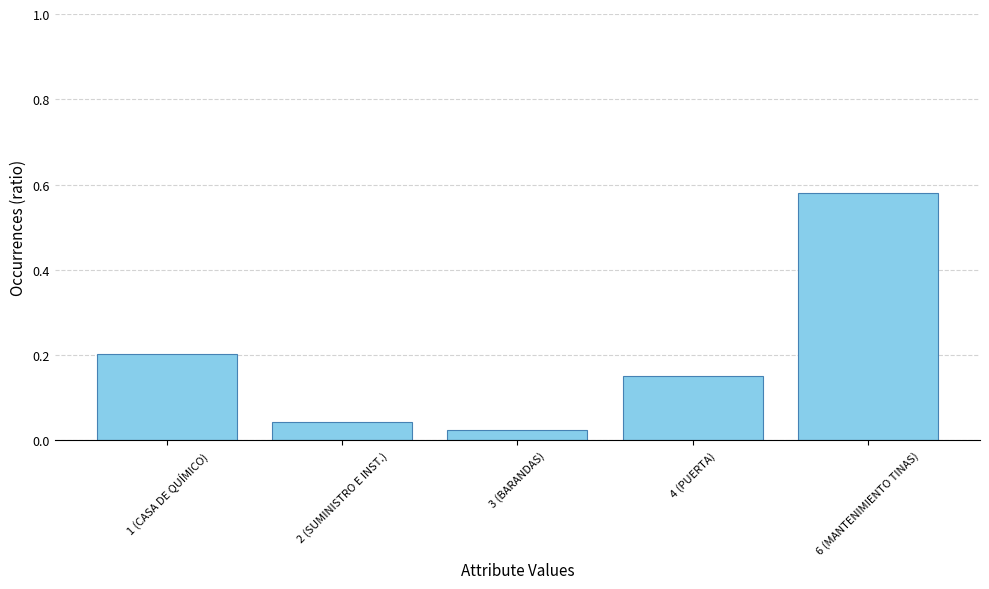

What position from the left is 6 (MANTENIMIENTO TINAS)?

5